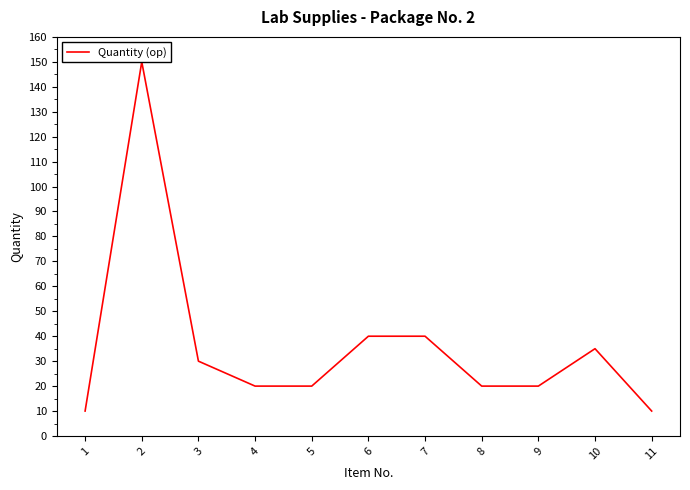

List the labels in order of value, smallest first.

1, 11, 4, 5, 8, 9, 3, 10, 6, 7, 2